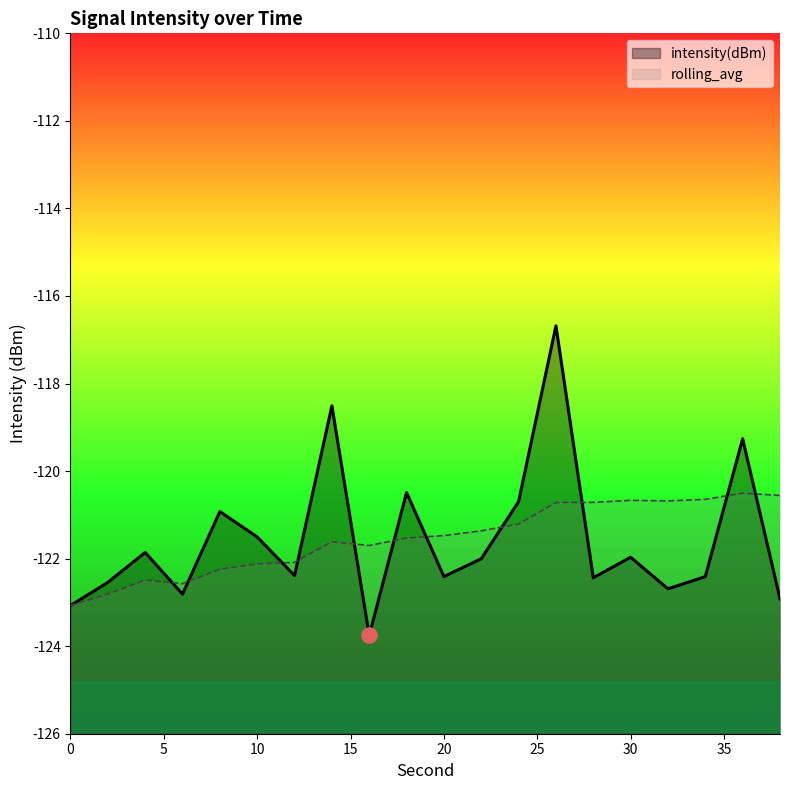

What is the total value across all series at 4?

-244.3